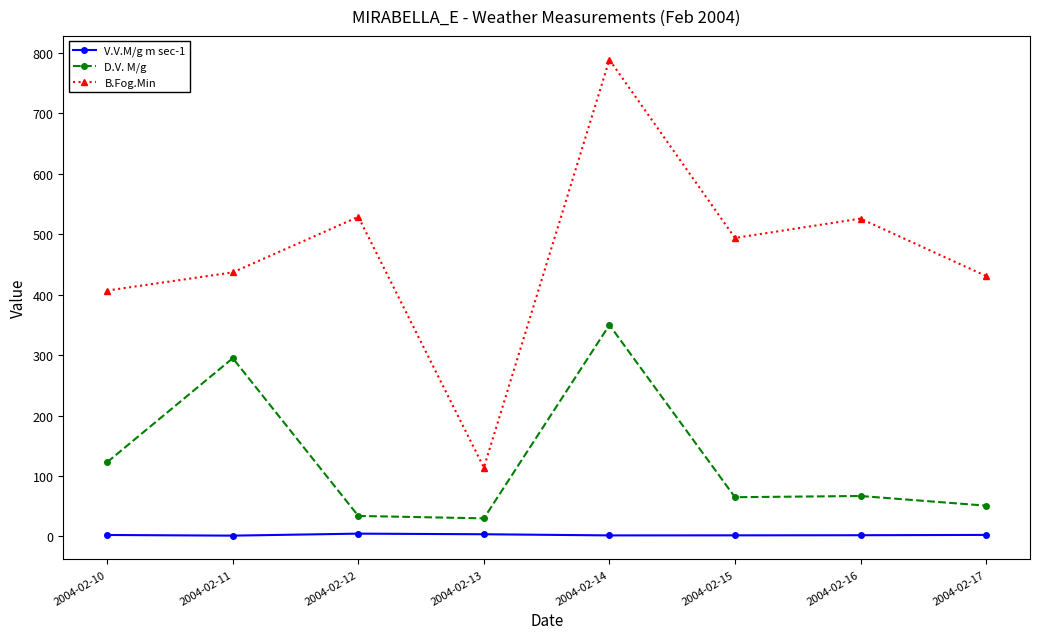

True or false: B.Fog.Min and D.V. M/g intersect in this chart.

False